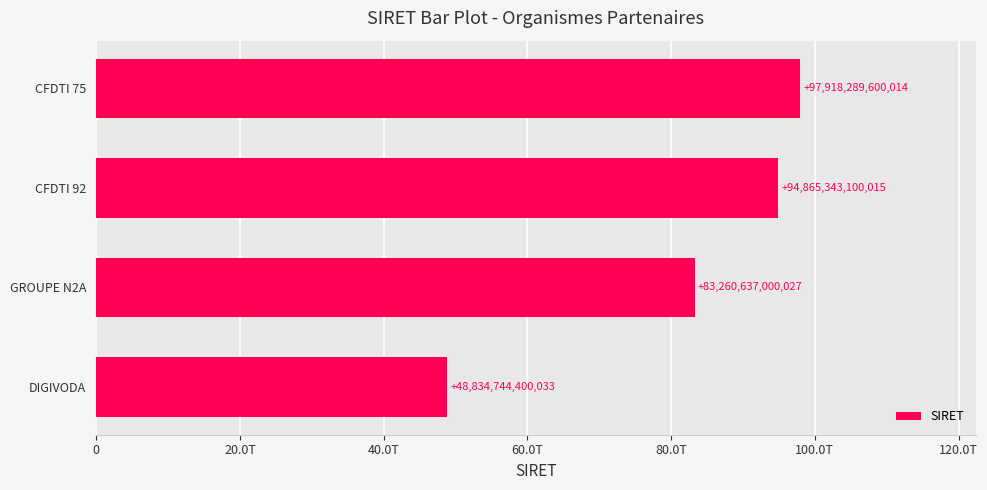

Rank the categories by value from lowest to highest.

DIGIVODA, GROUPE N2A, CFDTI 92, CFDTI 75